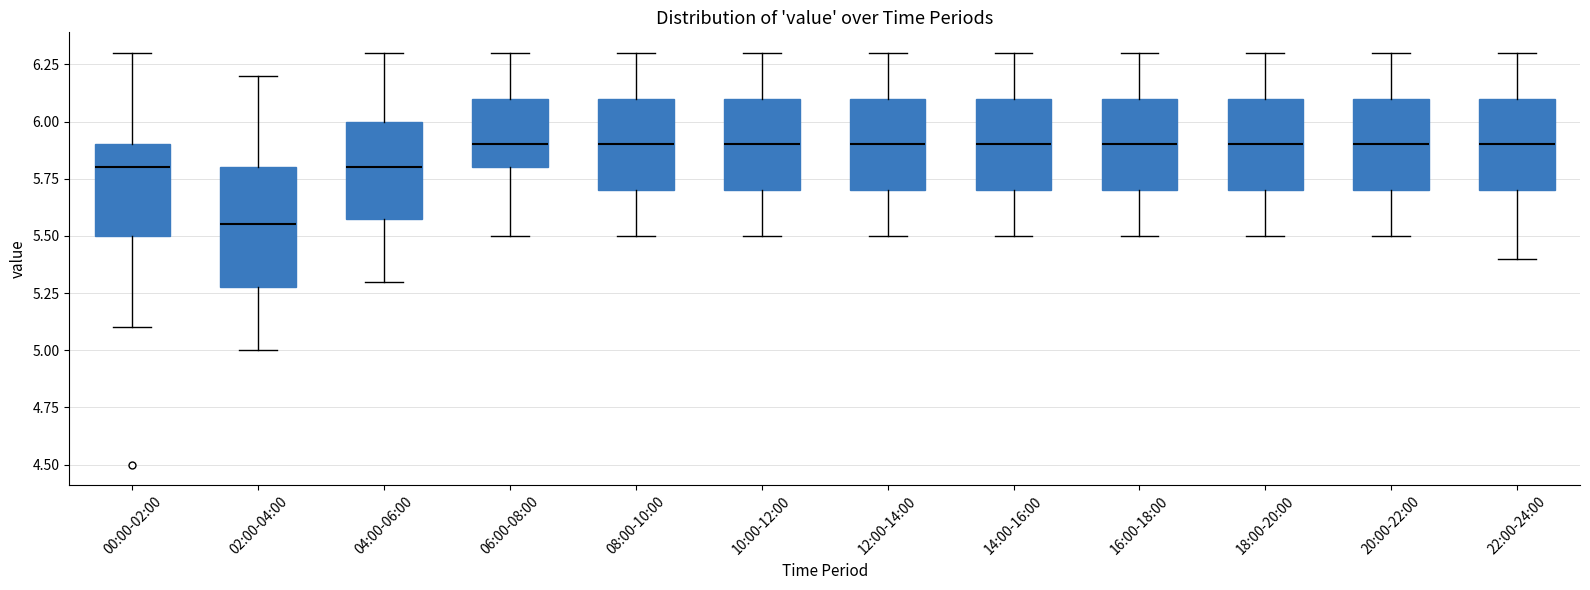

Reading left to right, transcribe this box plot: for each box, give where its median line is, the range the box spans, and where its two whiskers end, as read against the y-axis. The values are not printed on the chart, so give them approximately, as read against the axis.

00:00-02:00: median 5.80, box 5.50 to 5.90, whiskers 5.10 to 6.30
02:00-04:00: median 5.55, box 5.30 to 5.80, whiskers 5.00 to 6.20
04:00-06:00: median 5.80, box 5.60 to 6.00, whiskers 5.30 to 6.30
06:00-08:00: median 5.90, box 5.80 to 6.10, whiskers 5.50 to 6.30
08:00-10:00: median 5.90, box 5.70 to 6.10, whiskers 5.50 to 6.30
10:00-12:00: median 5.90, box 5.70 to 6.10, whiskers 5.50 to 6.30
12:00-14:00: median 5.90, box 5.70 to 6.10, whiskers 5.50 to 6.30
14:00-16:00: median 5.90, box 5.70 to 6.10, whiskers 5.50 to 6.30
16:00-18:00: median 5.90, box 5.70 to 6.10, whiskers 5.50 to 6.30
18:00-20:00: median 5.90, box 5.70 to 6.10, whiskers 5.50 to 6.30
20:00-22:00: median 5.90, box 5.70 to 6.10, whiskers 5.50 to 6.30
22:00-24:00: median 5.90, box 5.70 to 6.10, whiskers 5.40 to 6.30